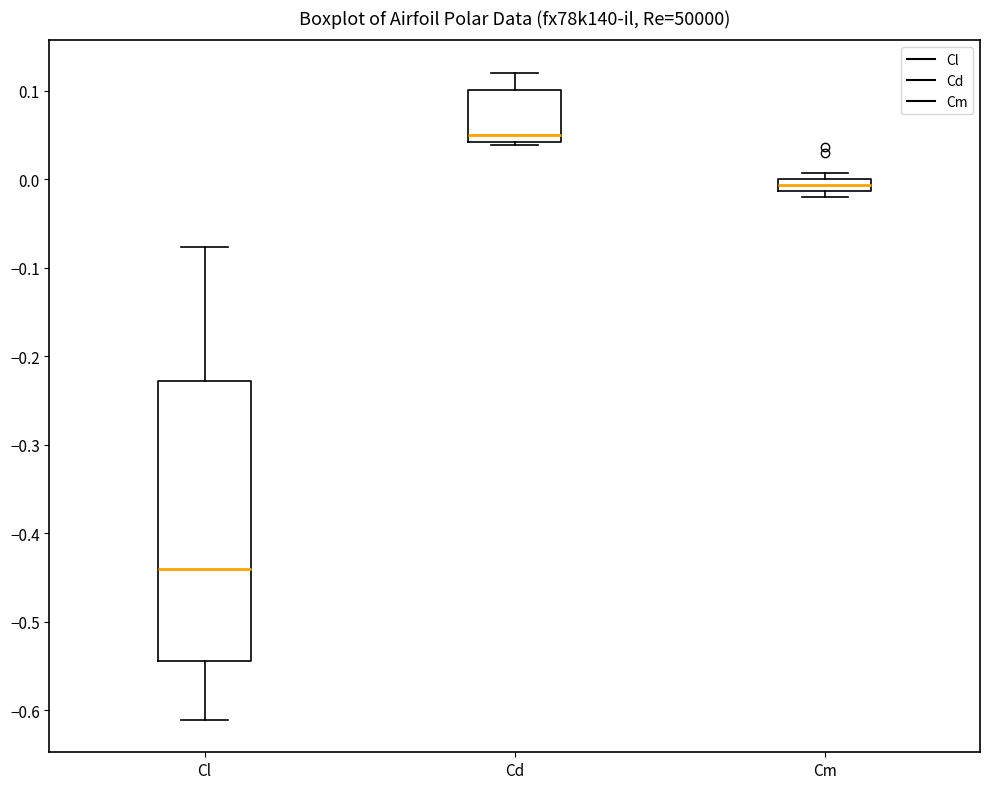

Where does the median line of the box for Cd sit on the y-axis? The values are not printed on the chart, so give them approximately, as read against the axis.

0.05